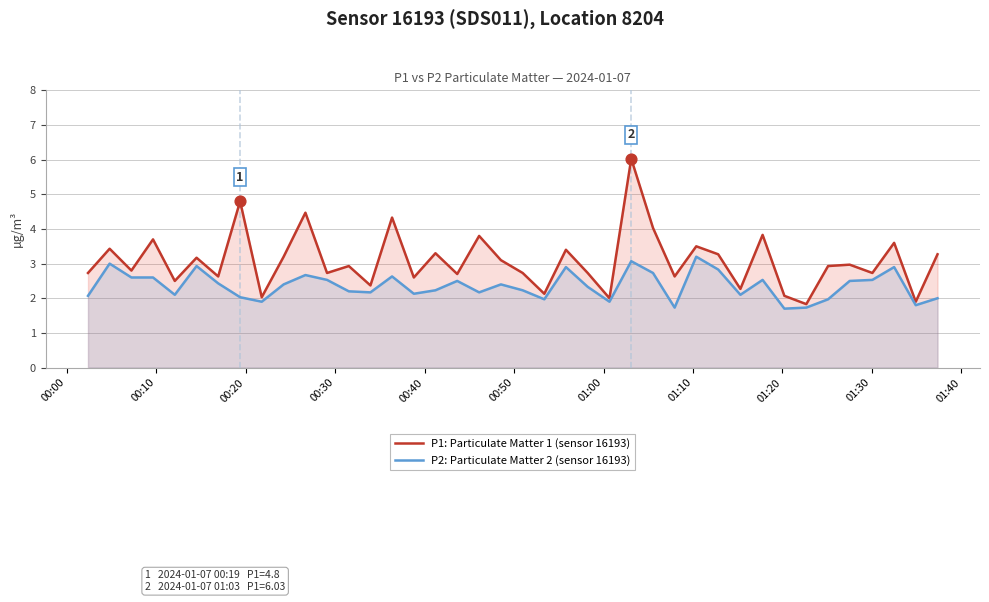

What are all the series names shown in the legend?

P1: Particulate Matter 1 (sensor 16193), P2: Particulate Matter 2 (sensor 16193)